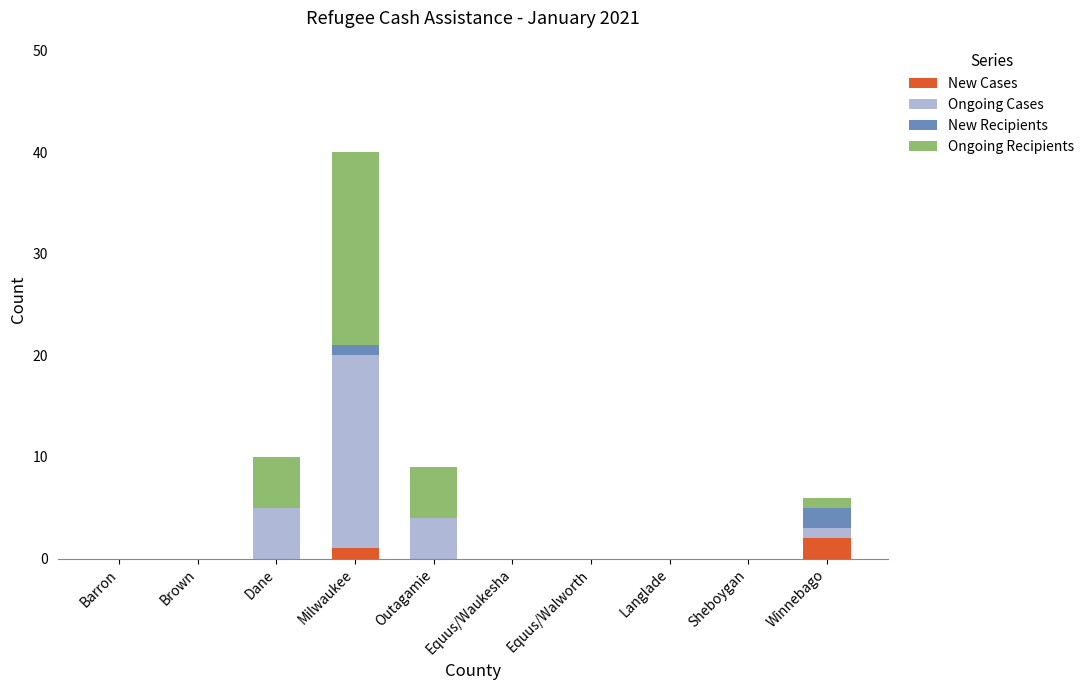

Between Outagamie and Equus/Waukesha, which series saw the biggest shift?

Ongoing Recipients